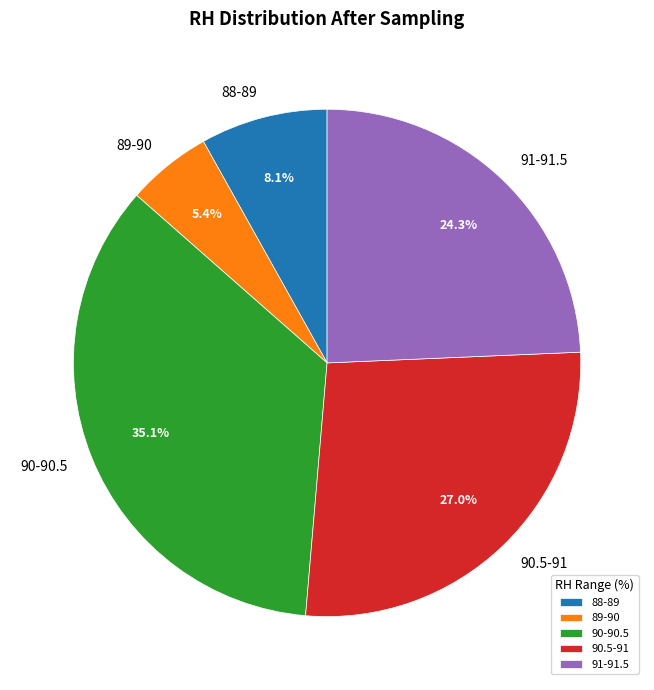

Is there any slice that represents more than half of the pie?

No